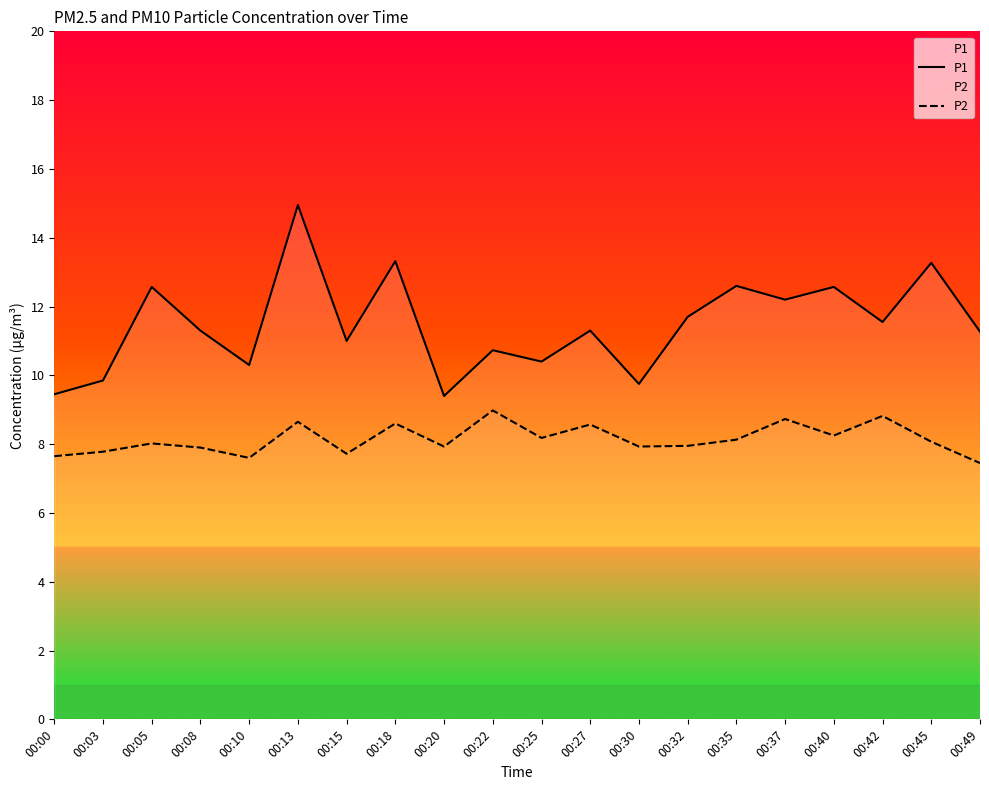

What is the difference between the second highest and second lowest values in the P1 series?

3.9